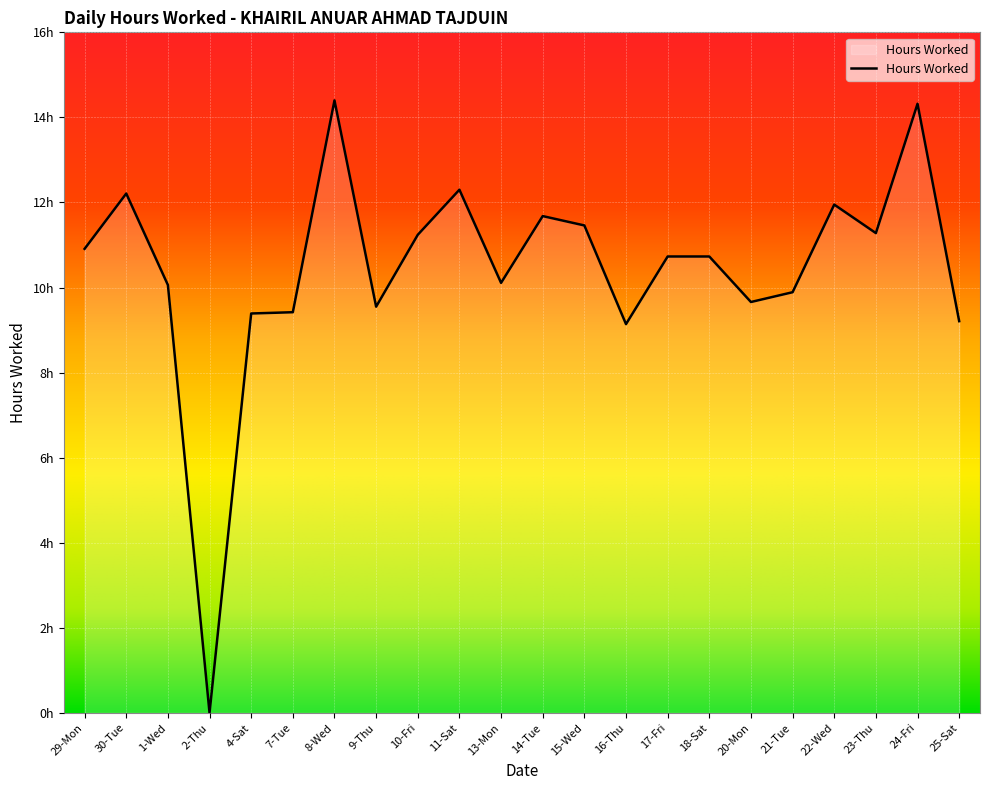

What is the change in value from 11-Sat to 13-Mon?

-2.2